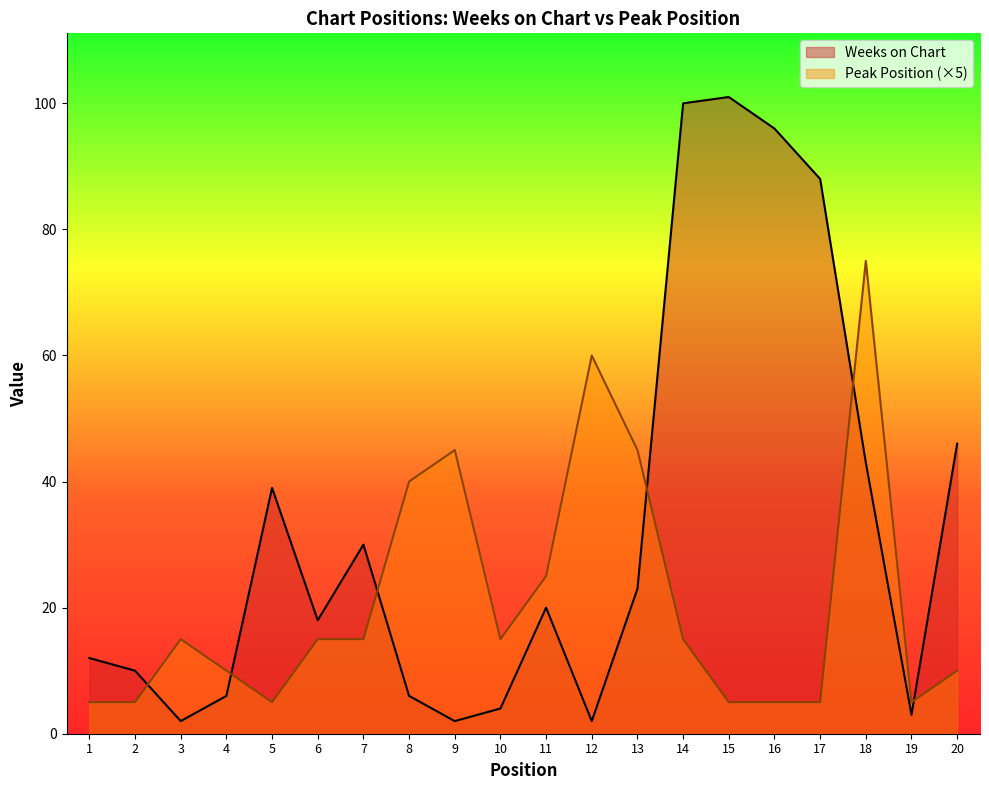

True or false: Peak Position has a value of 2 at 20.

False